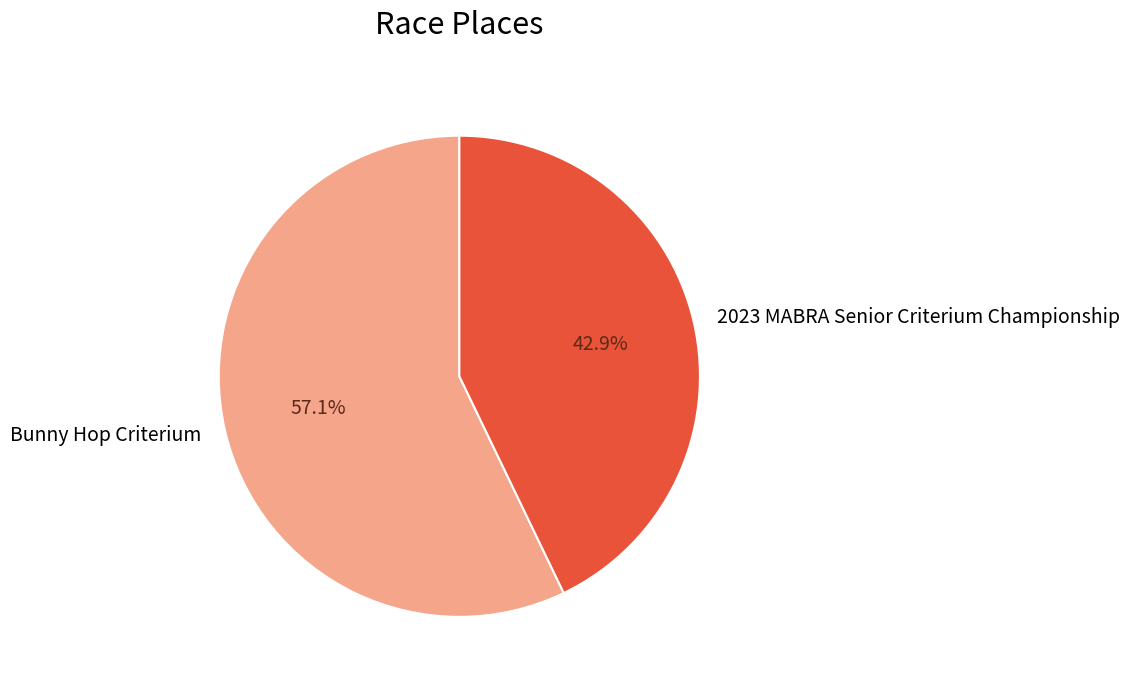

Which category accounts for the majority?

Bunny Hop Criterium